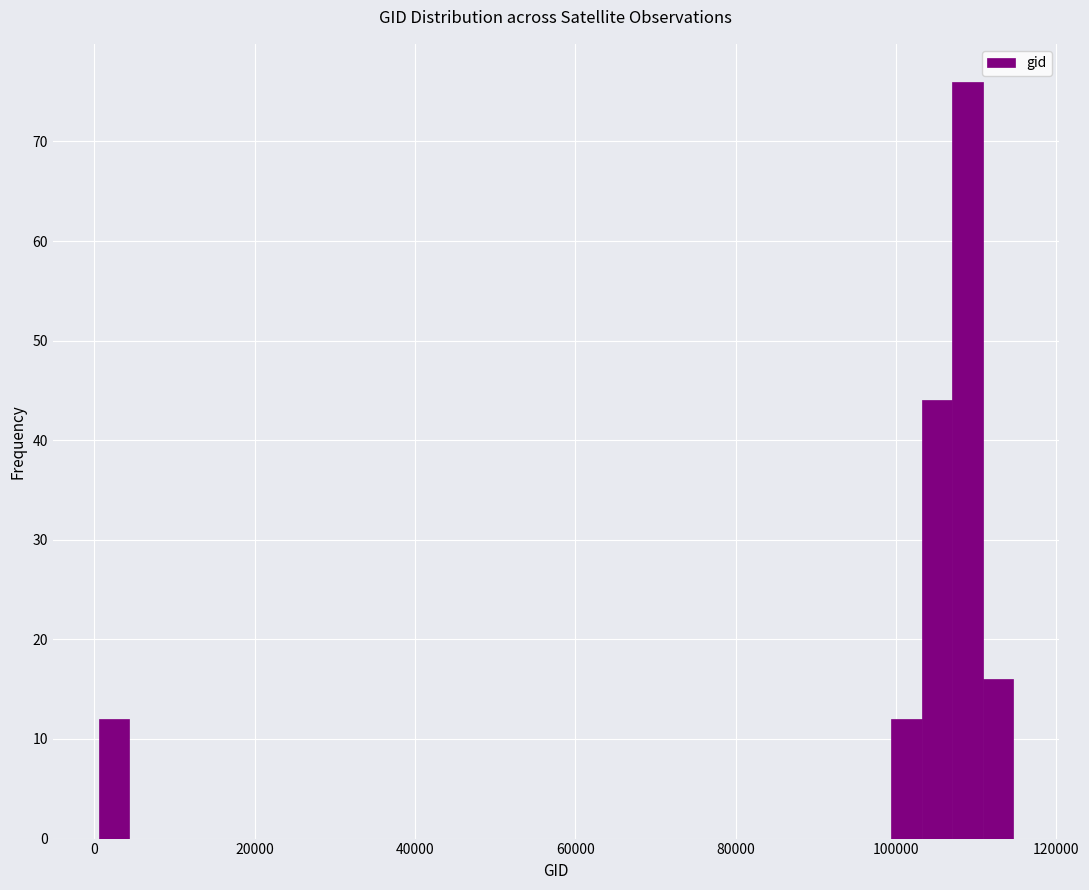

Read against the x-axis, roughly where is the centre of the tallest bar?

108000